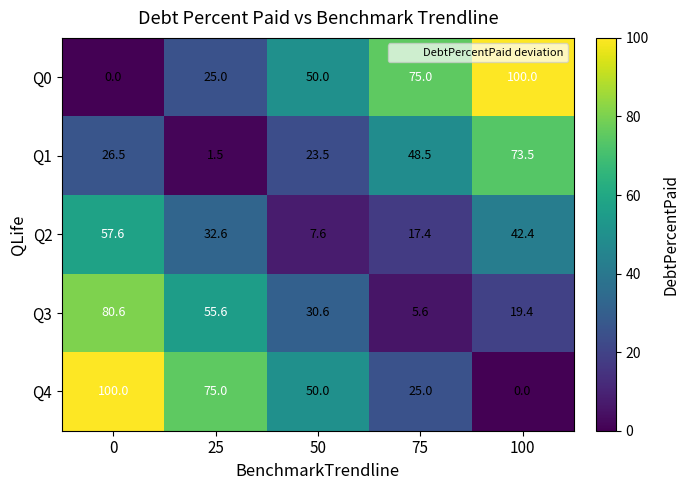

Reading left to right, extract all data points from this chart.

Q0: 0=0.0	25=25.0	50=50.0	75=75.0	100=100.0
Q1: 0=26.5	25=1.5	50=23.5	75=48.5	100=73.5
Q2: 0=57.6	25=32.6	50=7.6	75=17.4	100=42.4
Q3: 0=80.6	25=55.6	50=30.6	75=5.6	100=19.4
Q4: 0=100.0	25=75.0	50=50.0	75=25.0	100=0.0